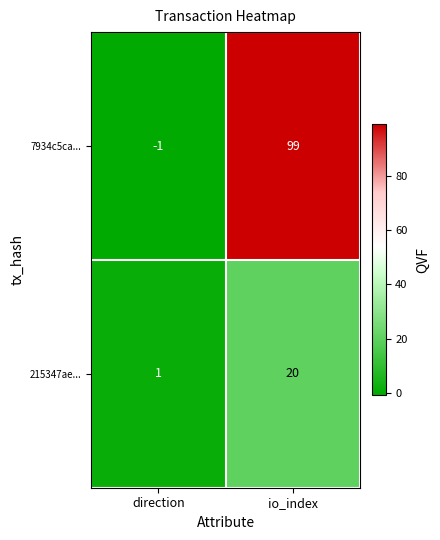

Reading left to right, transcribe all the data shown in this chart.

7934c5ca...: -1	99
215347ae...: 1	20